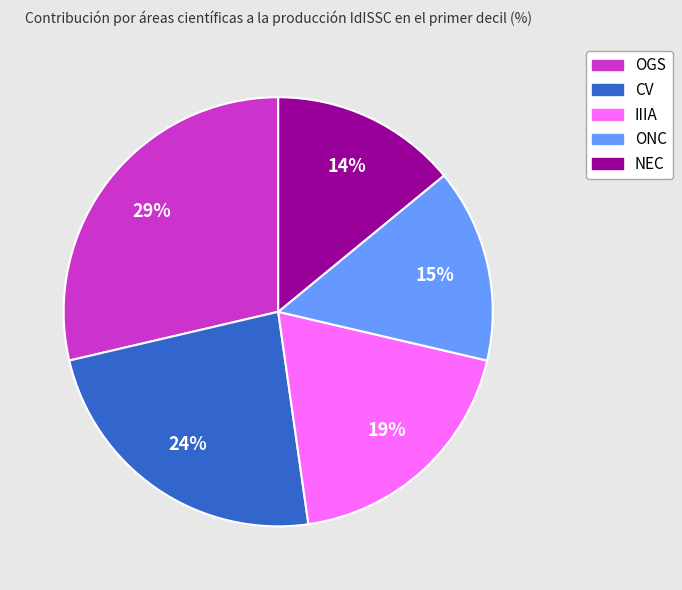

To the nearest percent, what is the difference between the ONC and NEC slice percentages?

1%